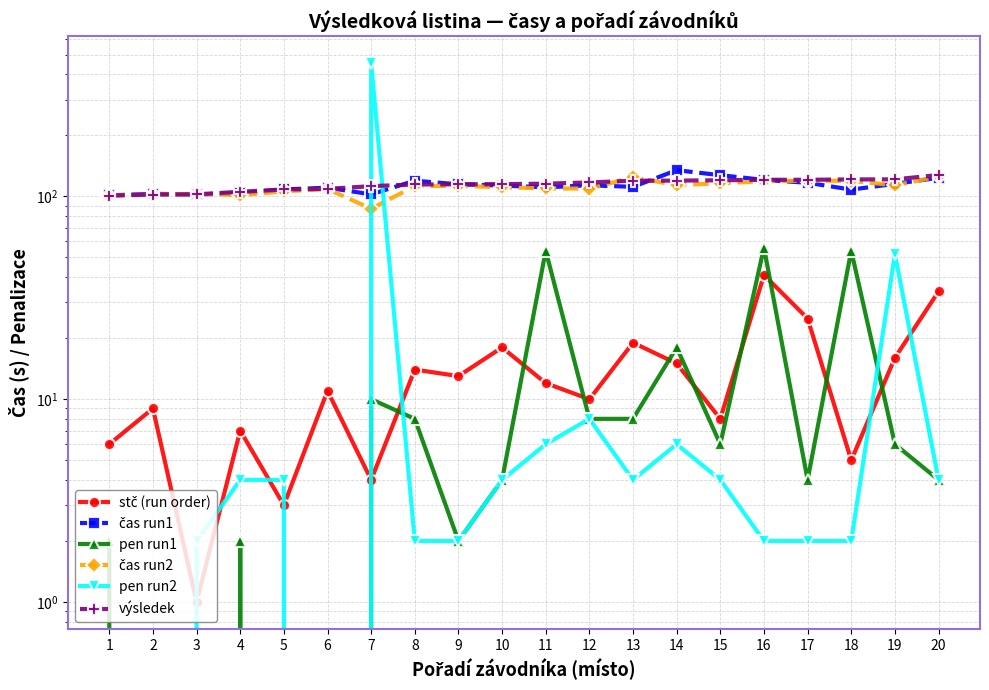

How many values in the pen run1 series are below 6?

10